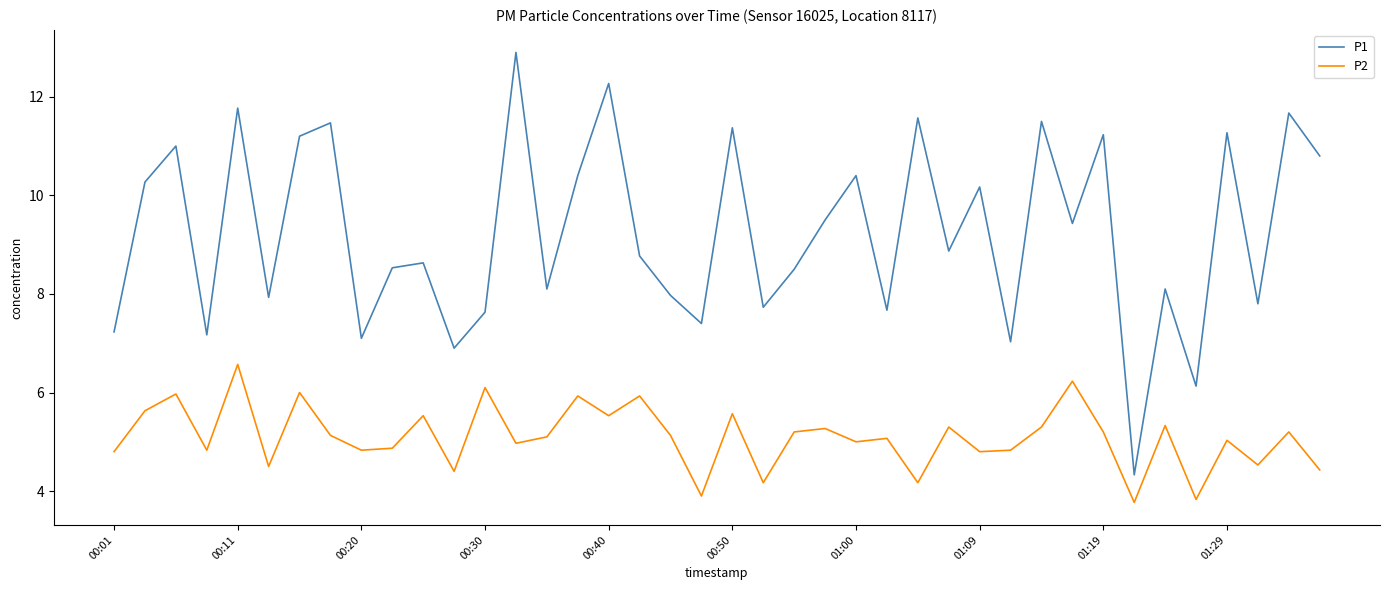

Which series has the widest spread of values?

P1